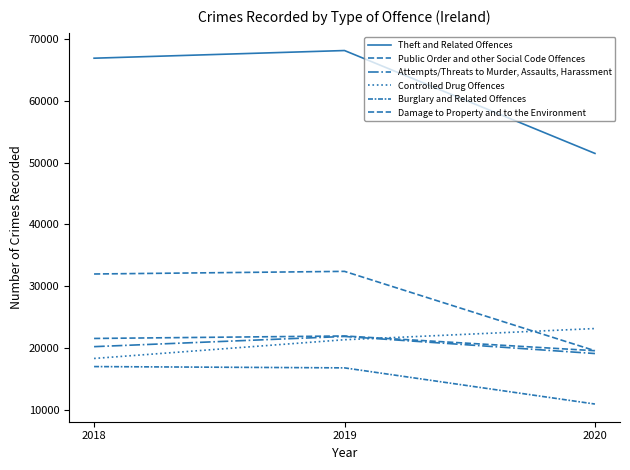

What is the difference between the second highest and minimum values in the Damage to Property and to the Environment series?

1989